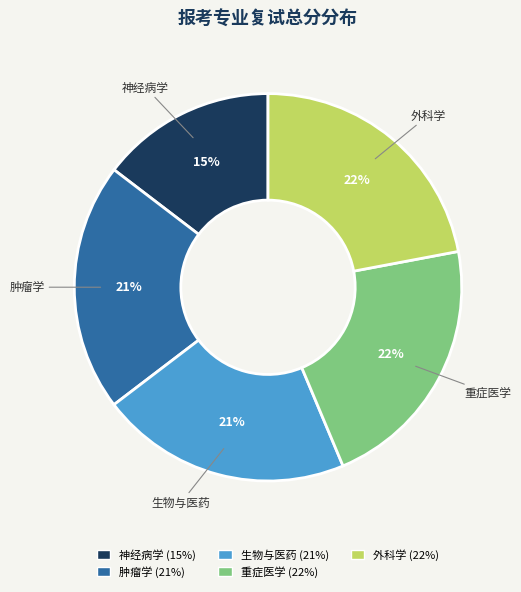

Combined, do 神经病学 and 生物与医药 account for over 50%?

No